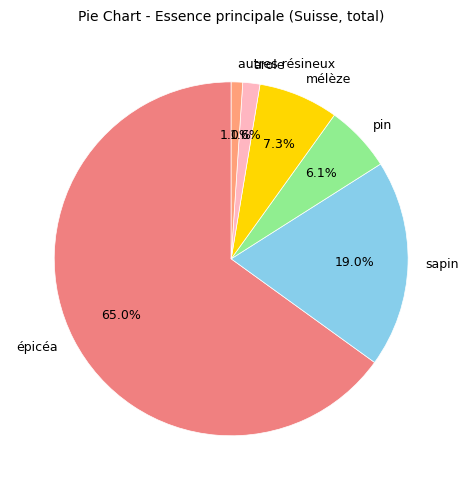

Is there any slice that represents more than half of the pie?

Yes